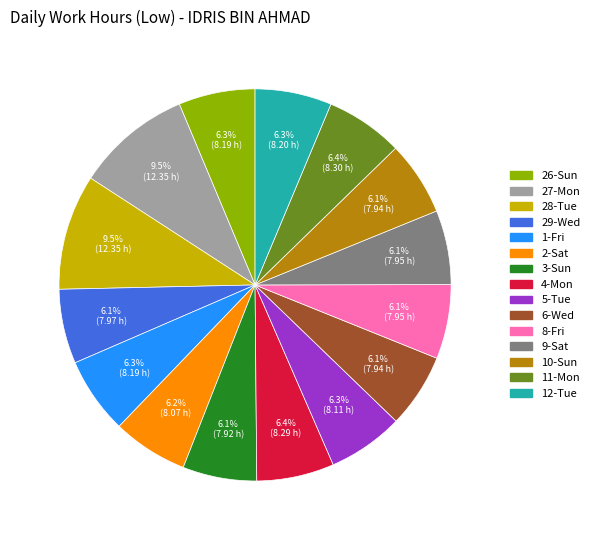

What is the ratio of the value at 29-Wed to the value at 4-Mon?

1.0